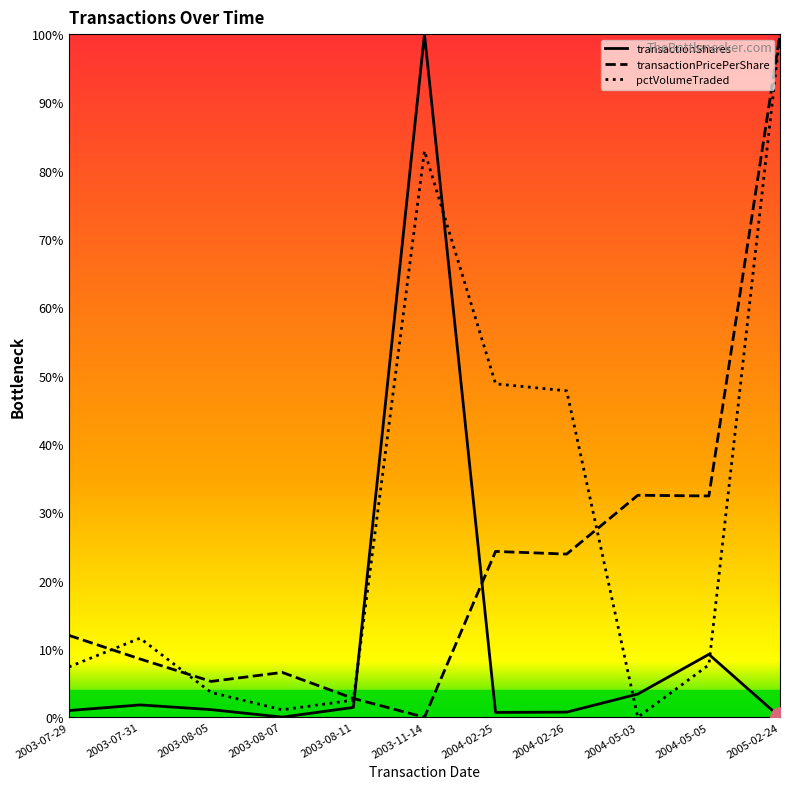

What is the sum of all transactionShares values?

119.4